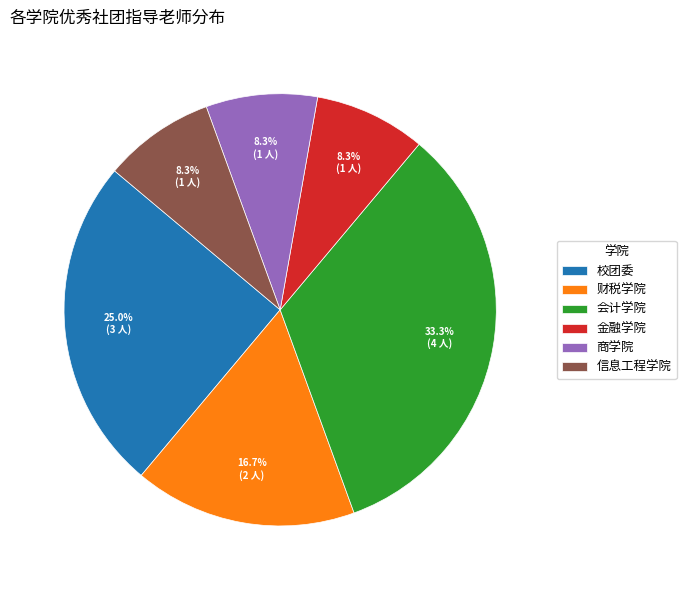

Which has a higher value, 商学院 or 财税学院?

财税学院